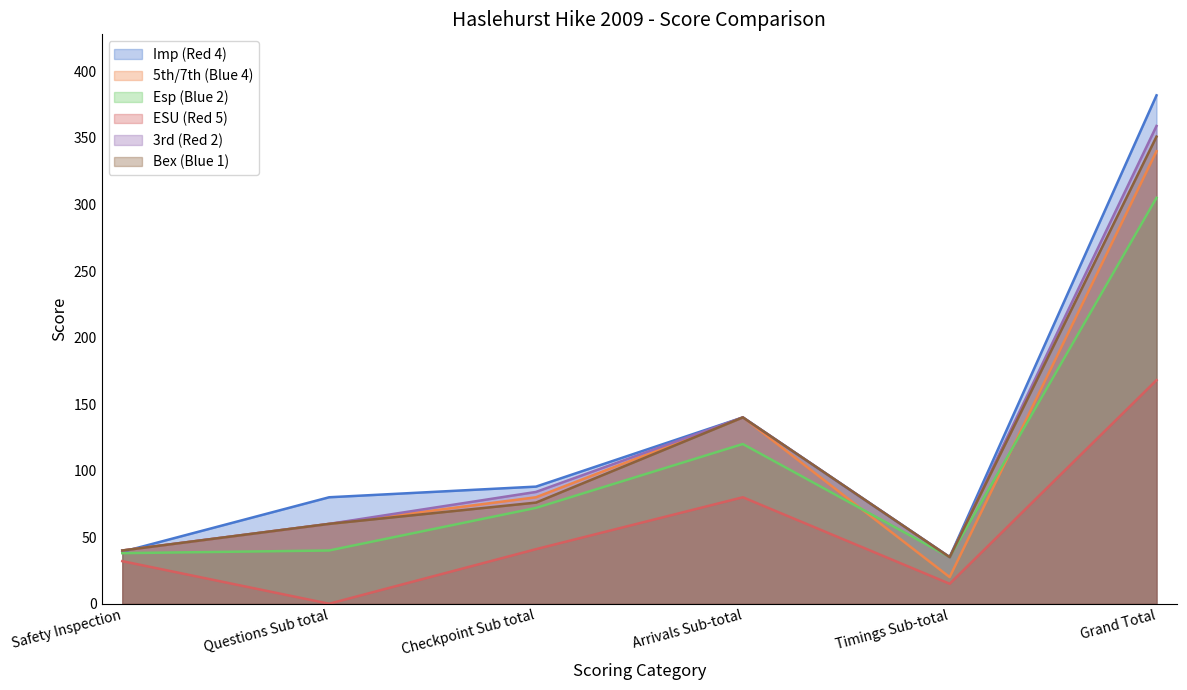

List the labels in order of Bex (Blue 1) value, largest first.

Grand Total, Arrivals Sub-total, Checkpoint Sub total, Questions Sub total, Safety Inspection, Timings Sub-total